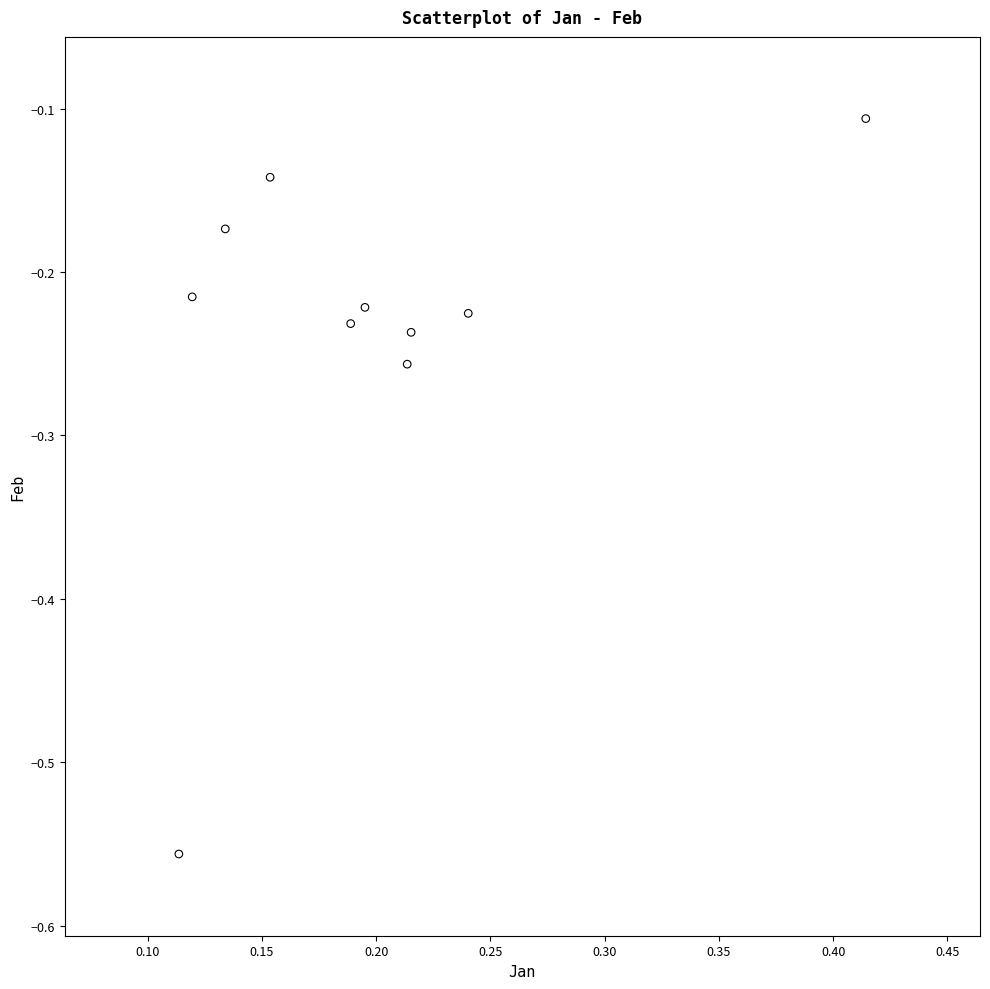

What is the range of Y values (max minus min)?

0.5